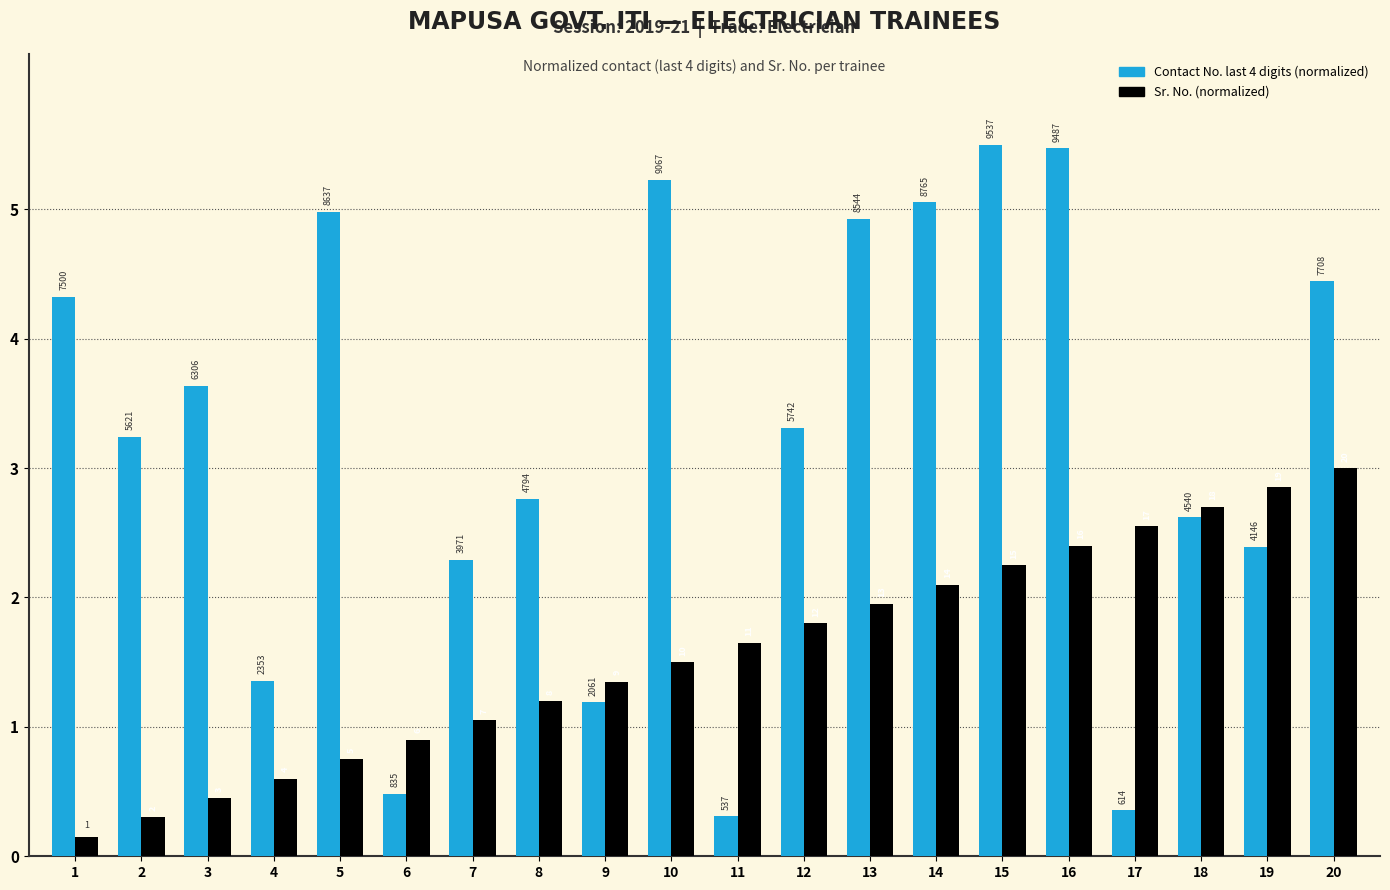

Is it true that Contact (last 4 digits, normalized) equals 1.6 at 16?

False